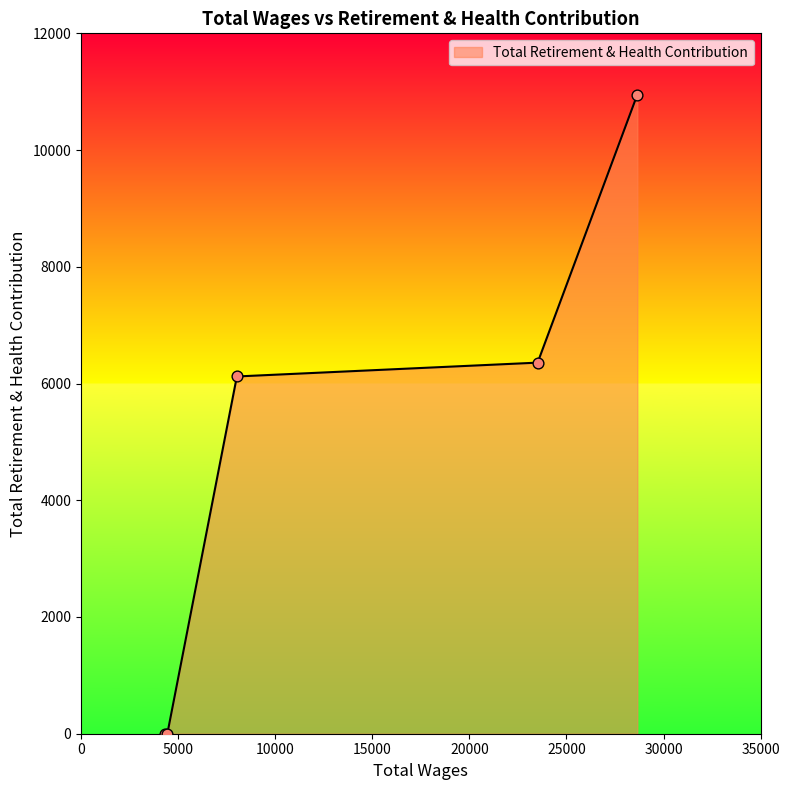

What is the average value?

4686